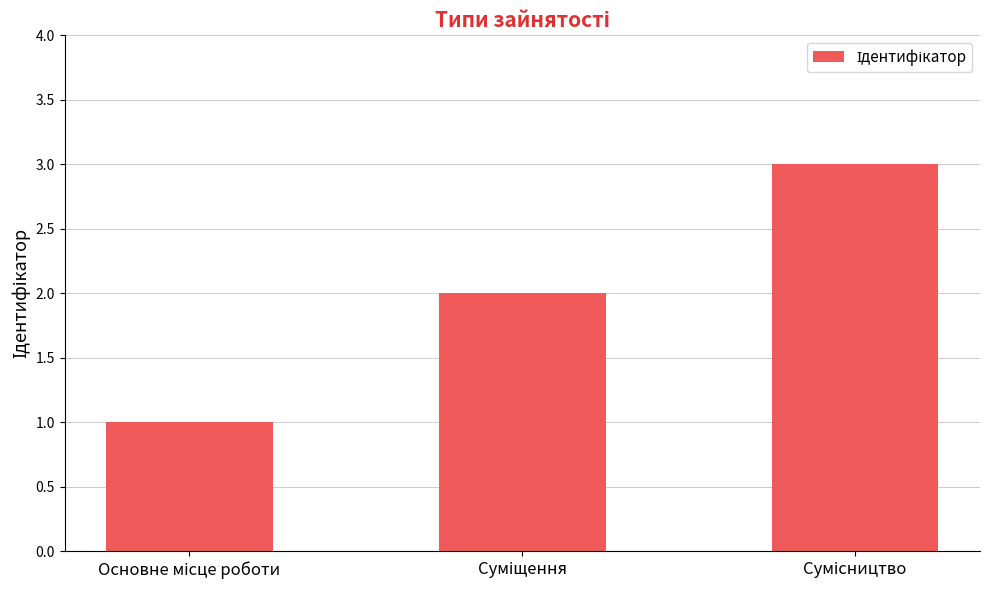

What is the maximum value shown in the chart?

3